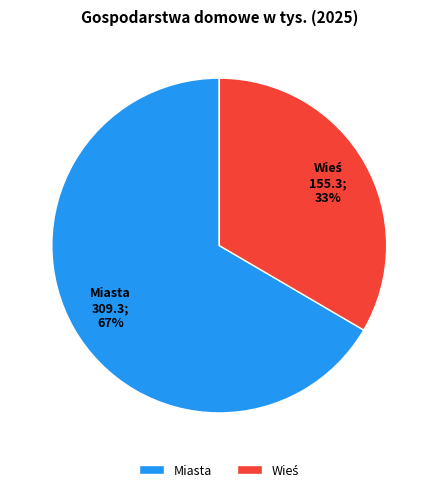

Which slice is the largest?

Miasta